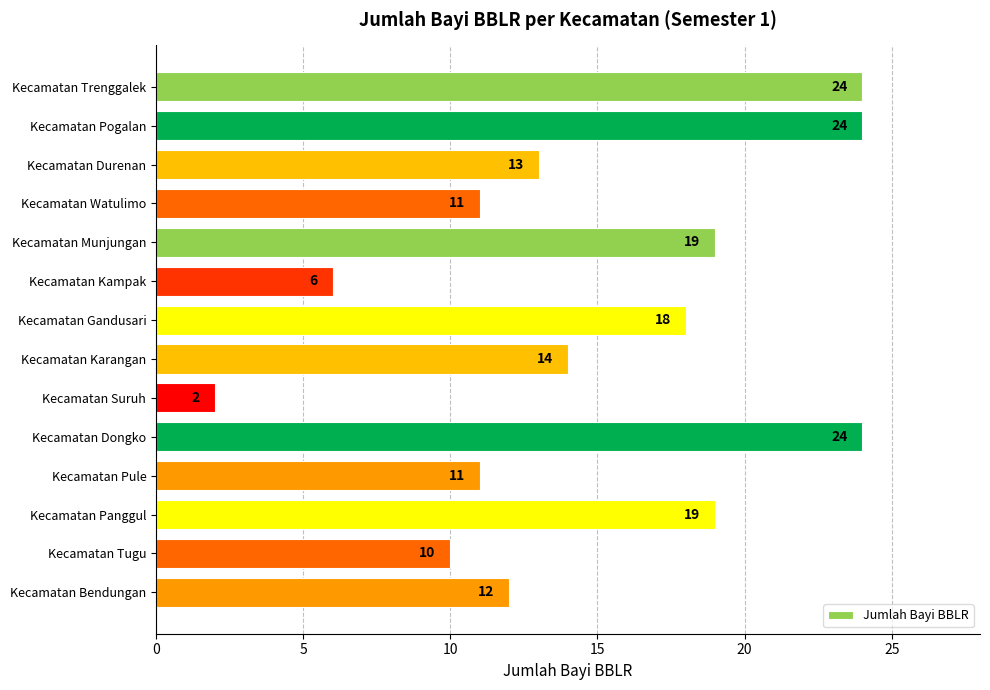

Count the number of categories in the chart.

14